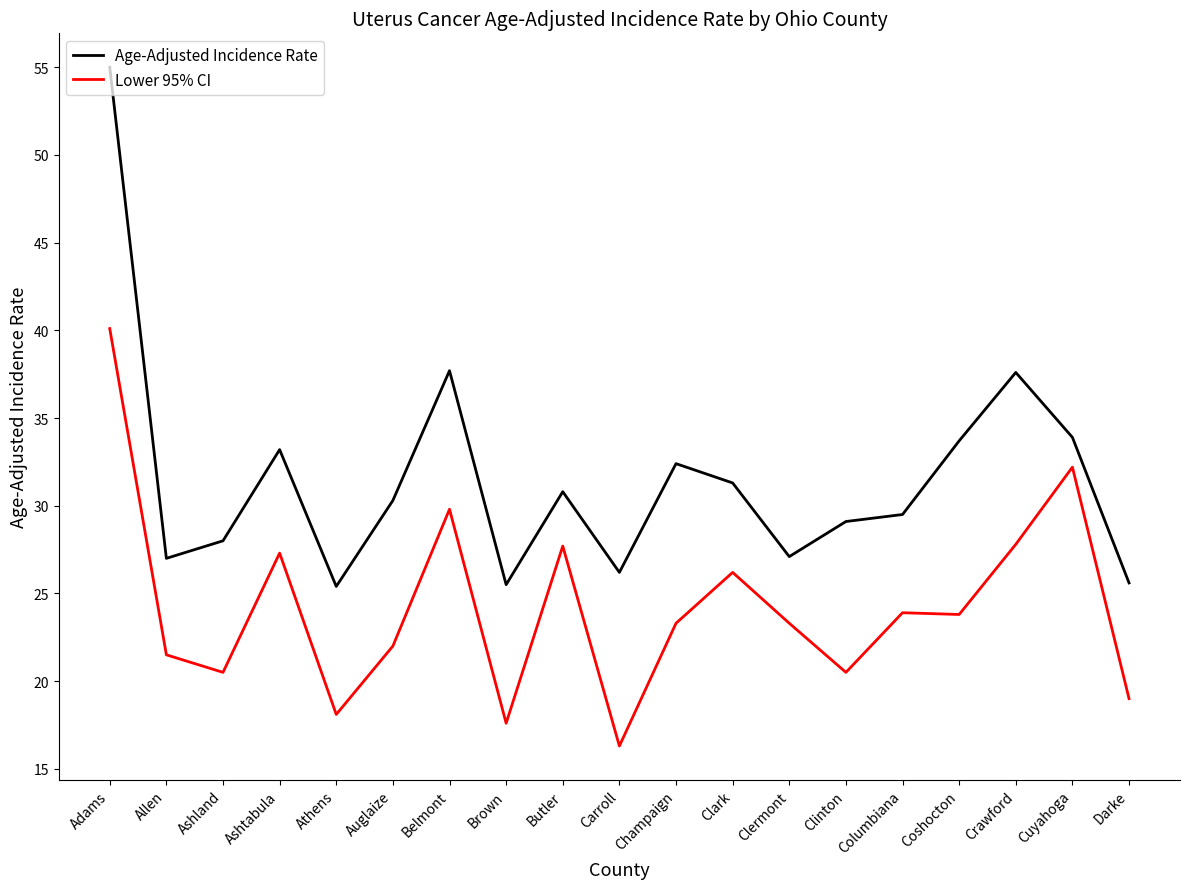

The Age-Adjusted Incidence Rate series shows 33.7 at Coshocton. True or false?

True